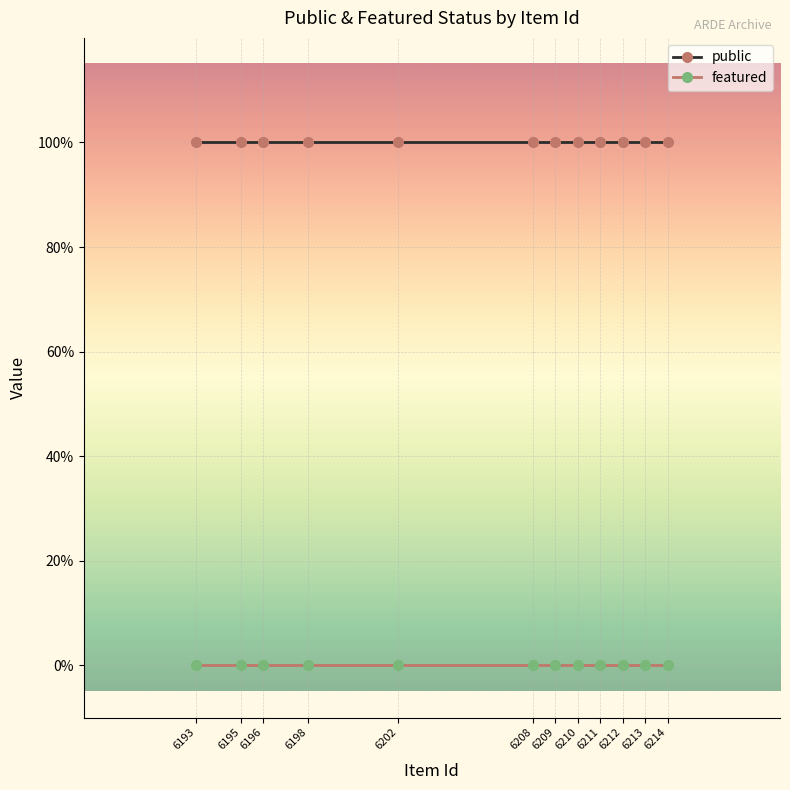

What is the total value across all series at 6208?

1